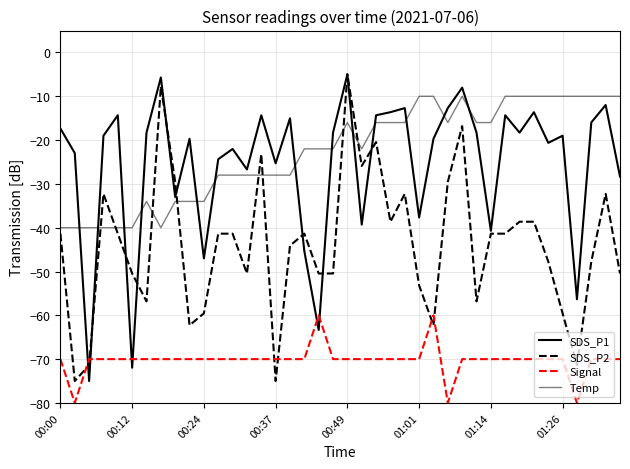

Is this an area chart (filled region under the line)?

No